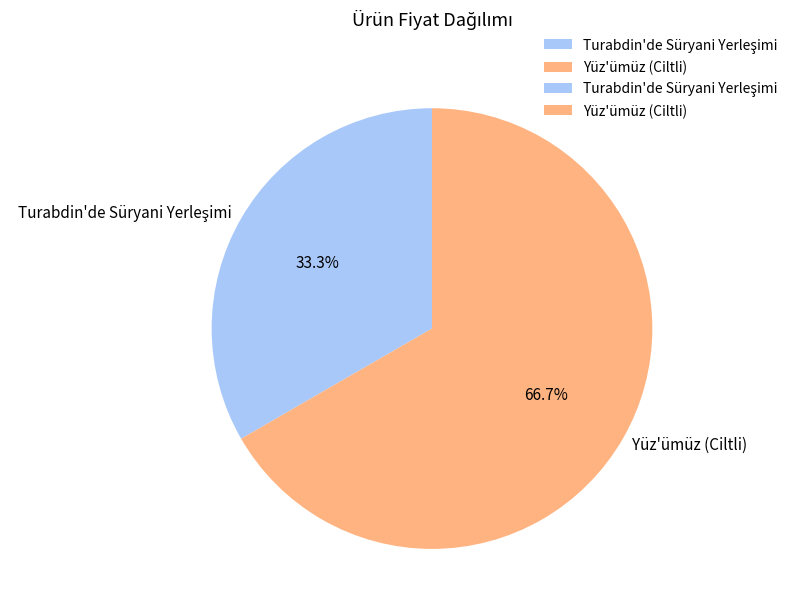

What is the largest slice in the pie chart?

Yüz'ümüz (Ciltli)